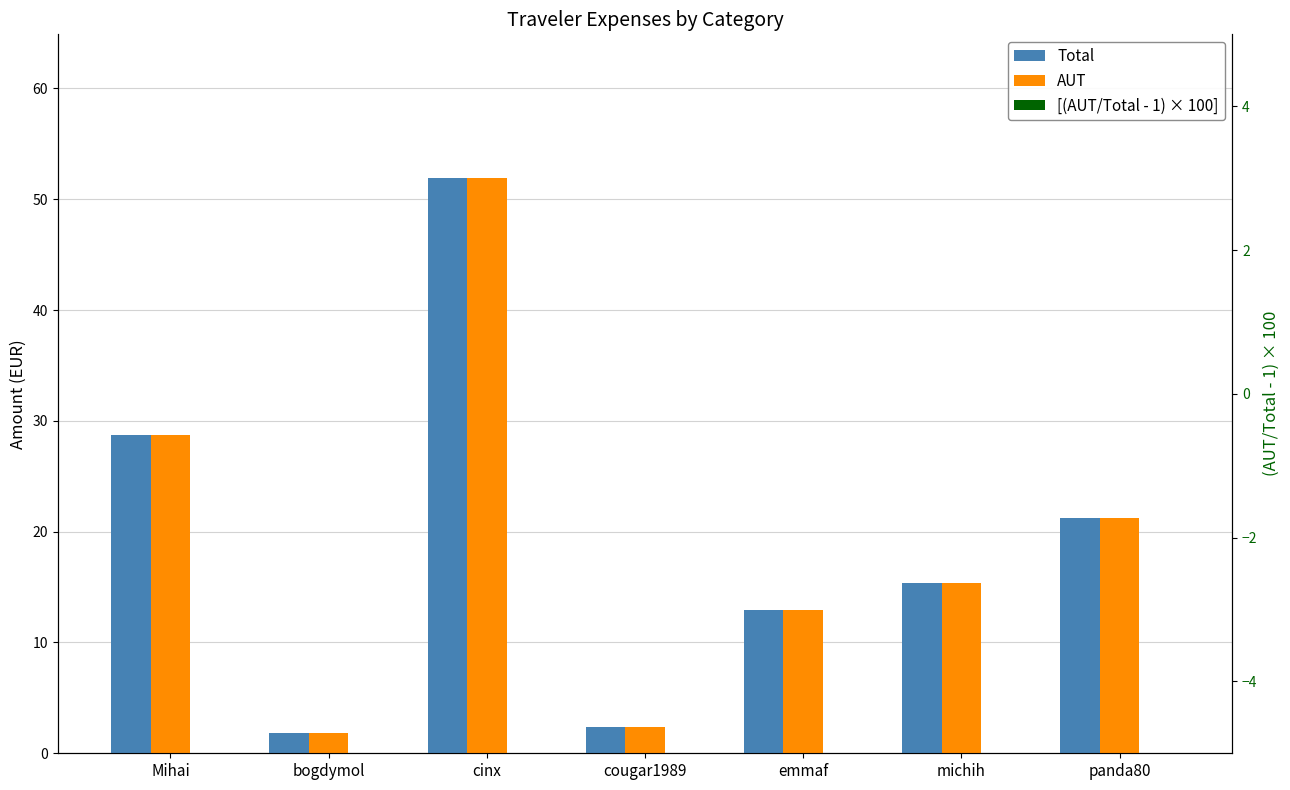

Rank the series by their maximum value, from lowest to highest.

[(AUT/Total - 1) × 100], Total, AUT